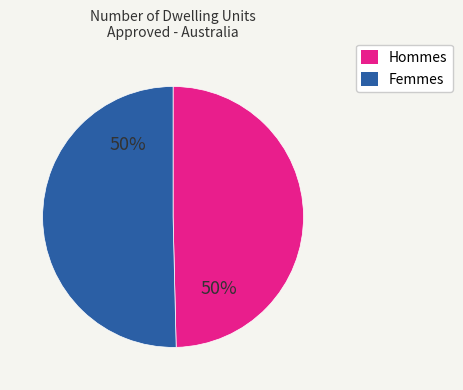

To the nearest percent, what is the average slice percentage?

50%